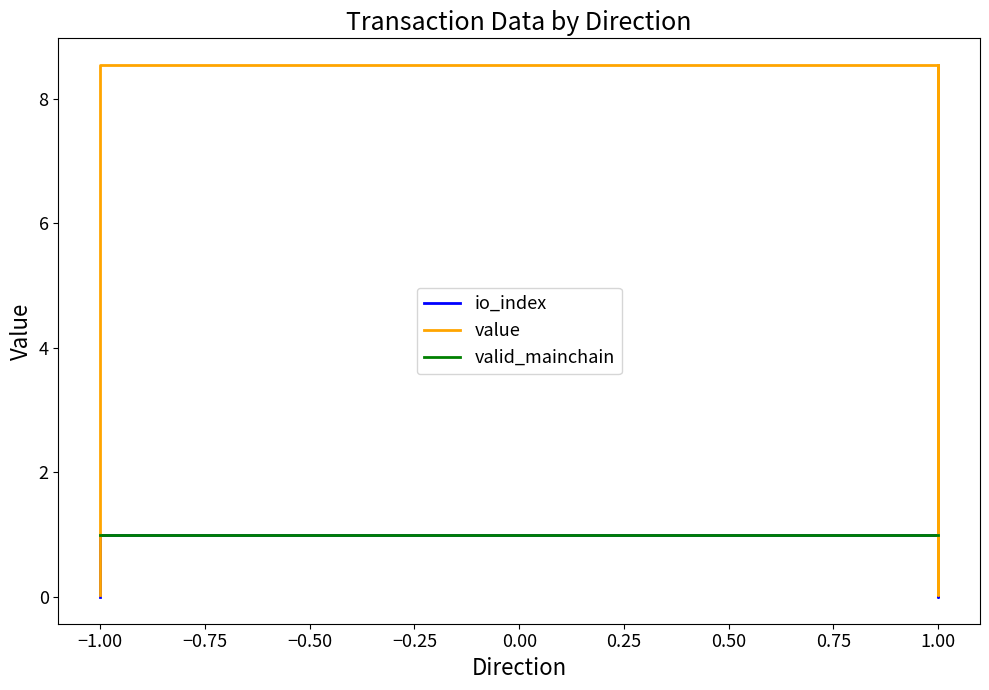

The value of valid_mainchain at −1.00 is 1.0. True or false?

True